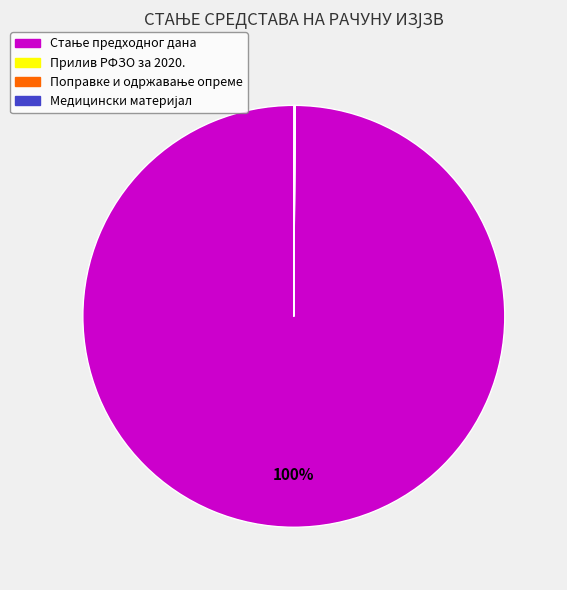

To the nearest percent, what is the difference between the largest and smallest slice percentages?

100%